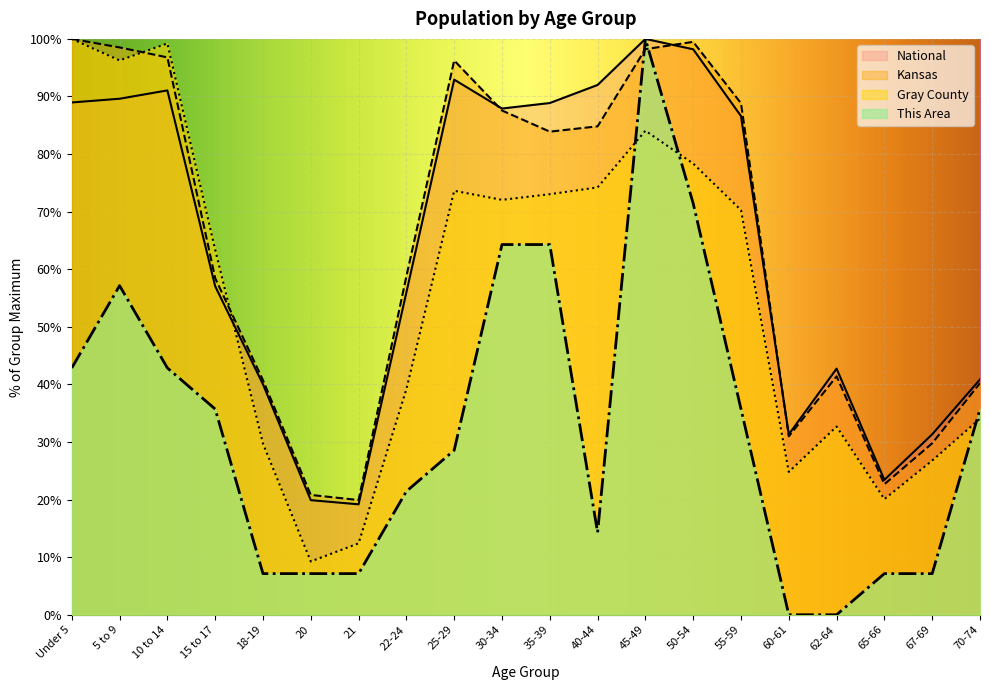

In Kansas, how many points are higher than both neighbors (excluding endpoints)?

3